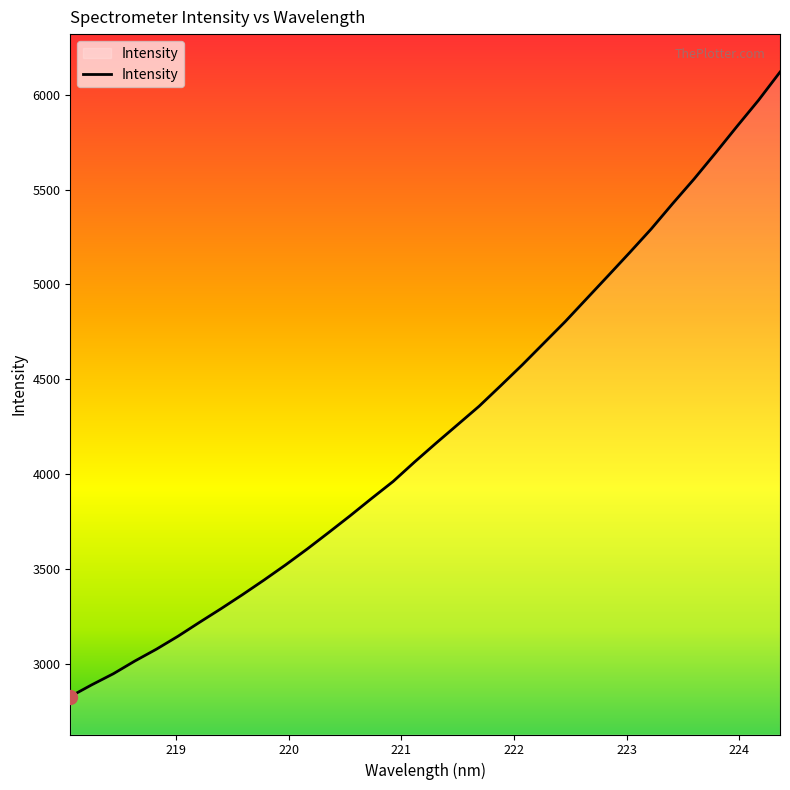

What is the difference between the maximum and minimum values?

3289.6